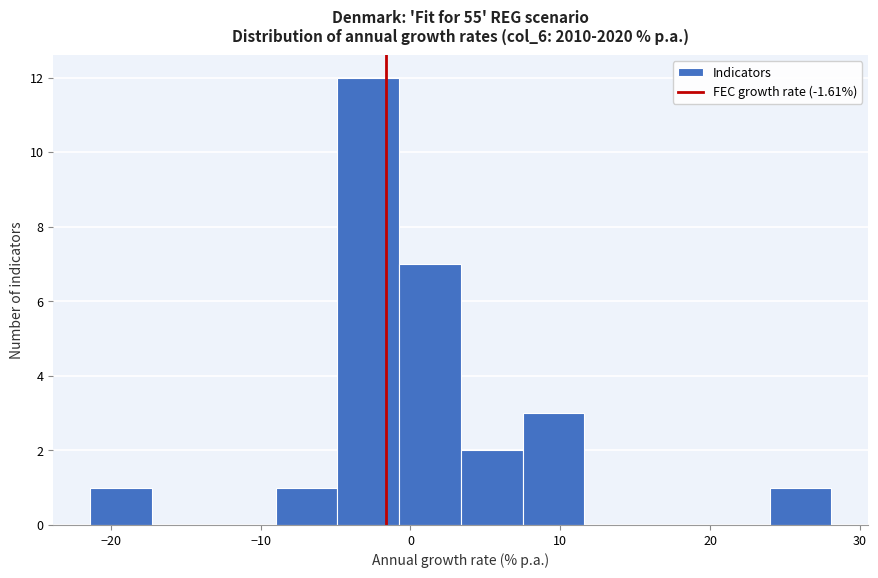

What is the height of the bar covering 24 to 28 on the x-axis? Neither the bar edges nor the heights are printed on the chart, so give them approximately, as read against the axes.

1